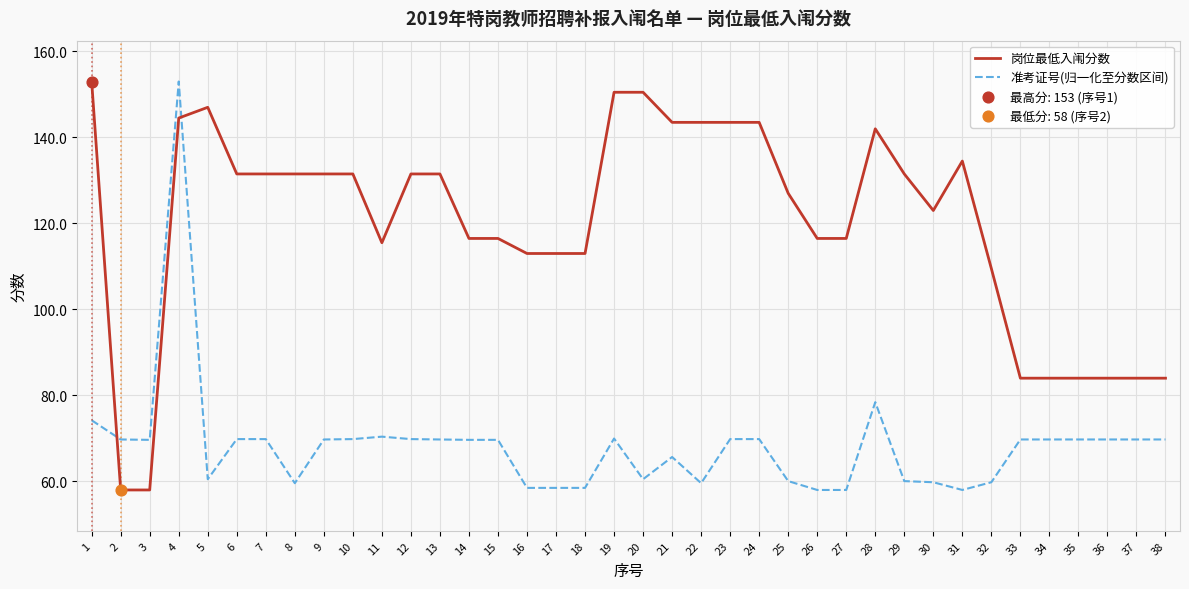

At which category is the sum across all series the highest?

4